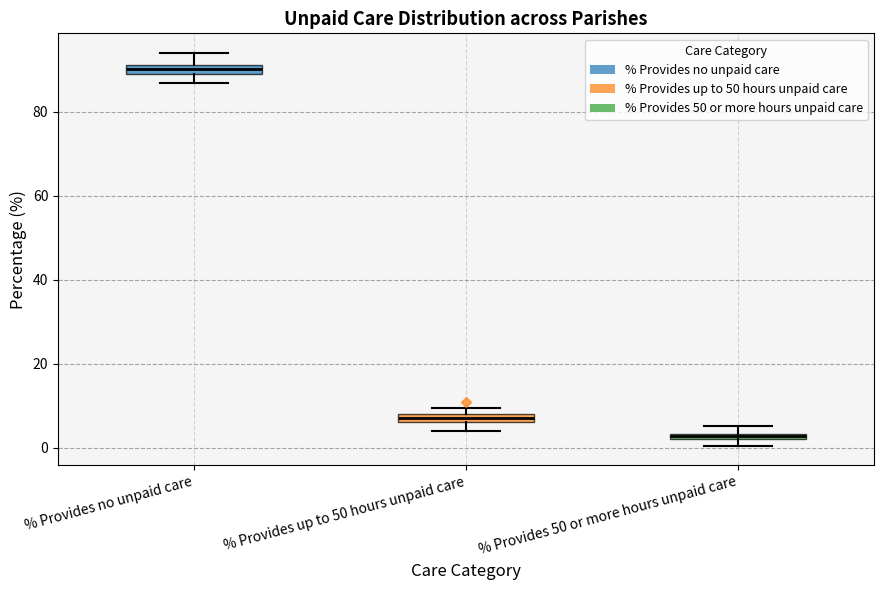

Where is the lower edge of the box for % Provides up to 50 hours unpaid care on the y-axis? The values are not printed on the chart, so give them approximately, as read against the axis.

6